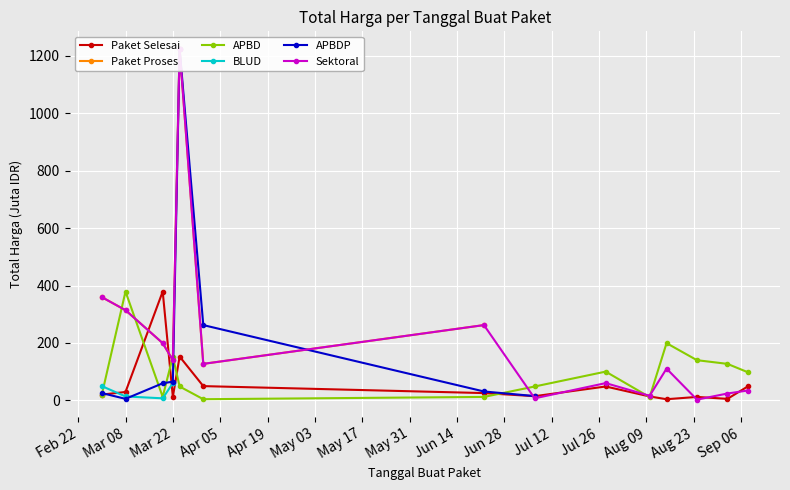

The value of APBD at Mar 08 is 215.5. True or false?

False